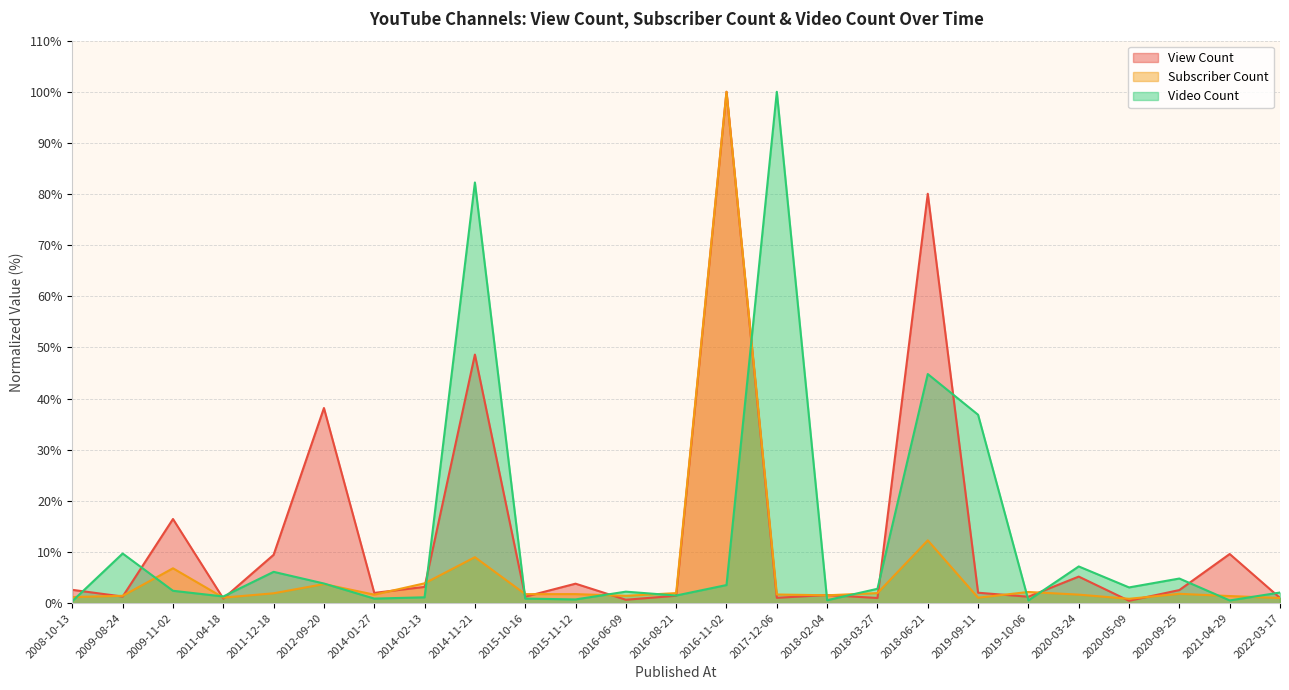

Count the number of data series in this chart.

3